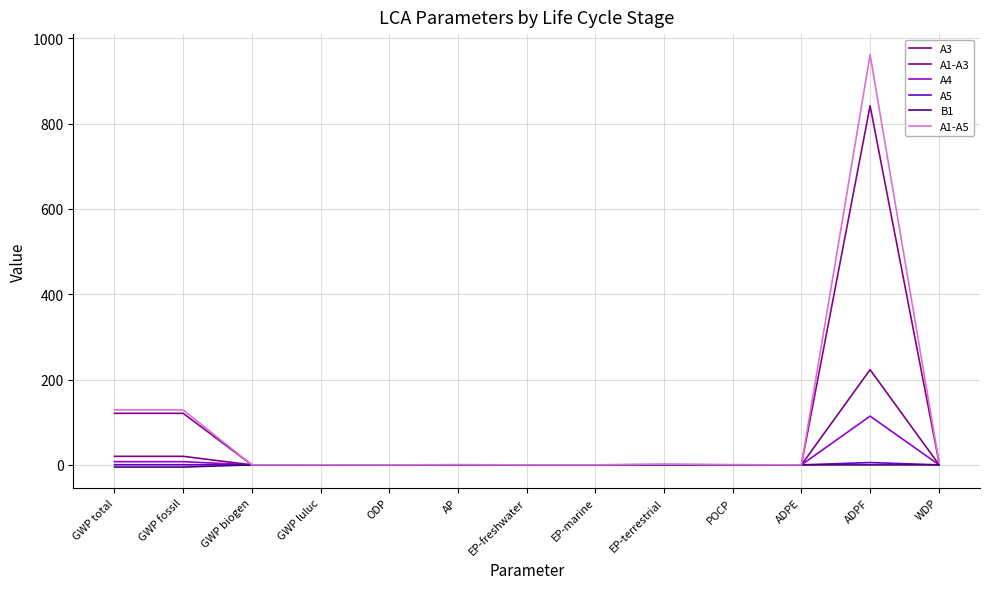

Between EP-terrestrial and POCP, which series saw the biggest shift?

A1-A5